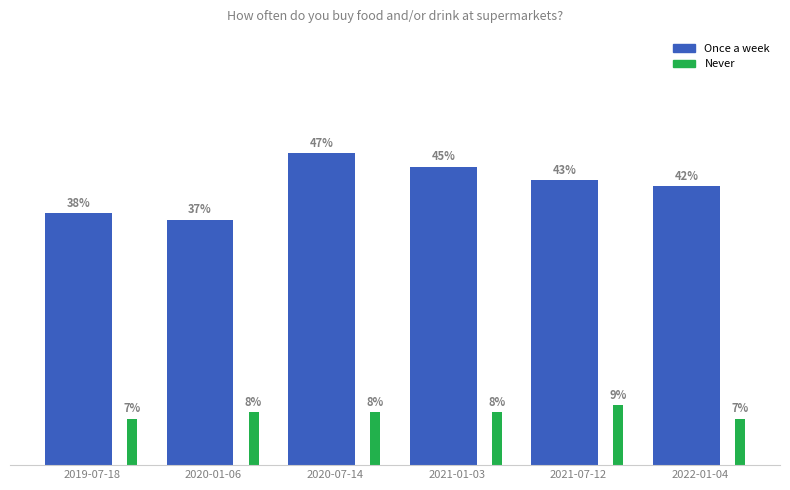

What are all the series names shown in the legend?

Once a week, Never